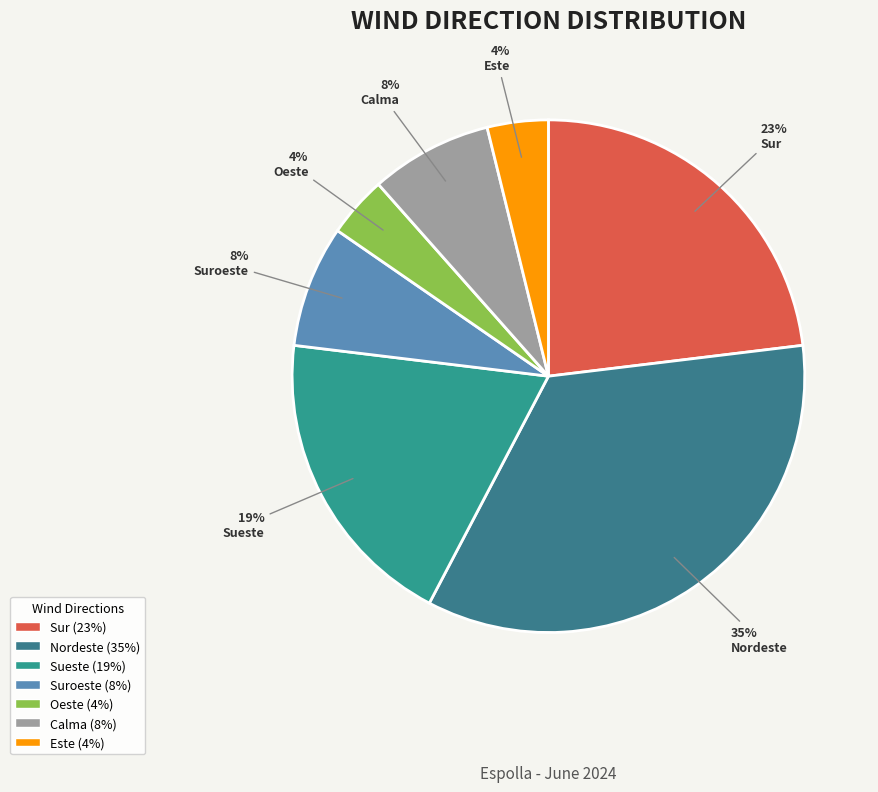

Is the sum of Nordeste and Calma greater than half?

No